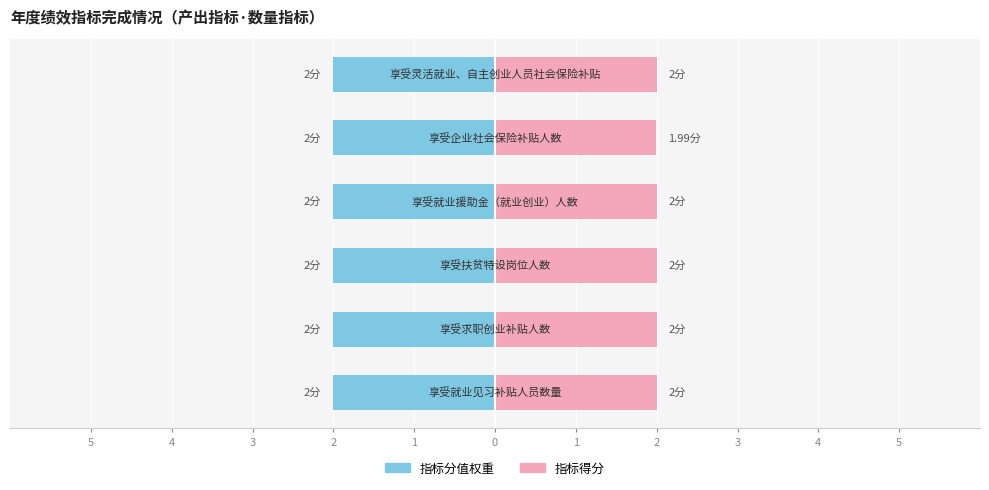

Is the value of 指标得分 at 1 greater than the value of 指标分值权重 at 0?

Yes